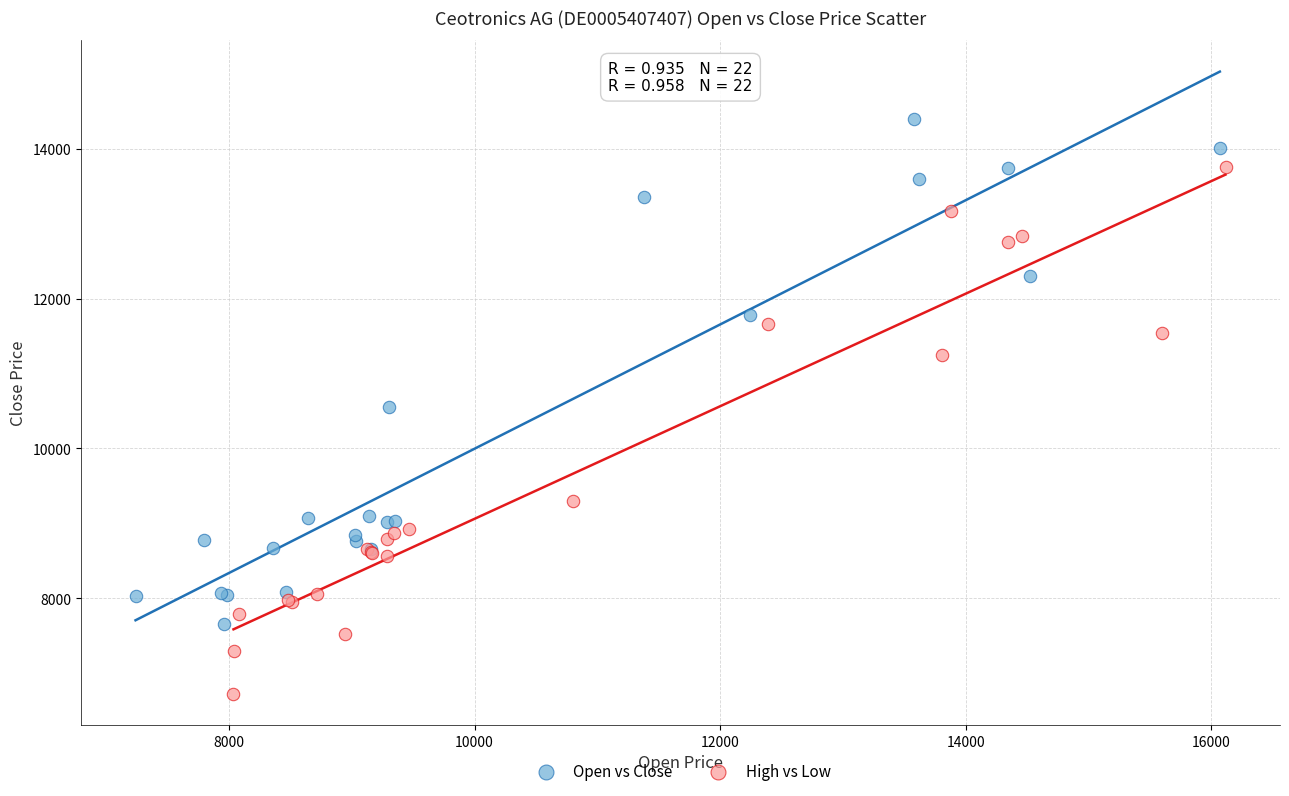

Which series contains the highest Y value?

Open vs Close